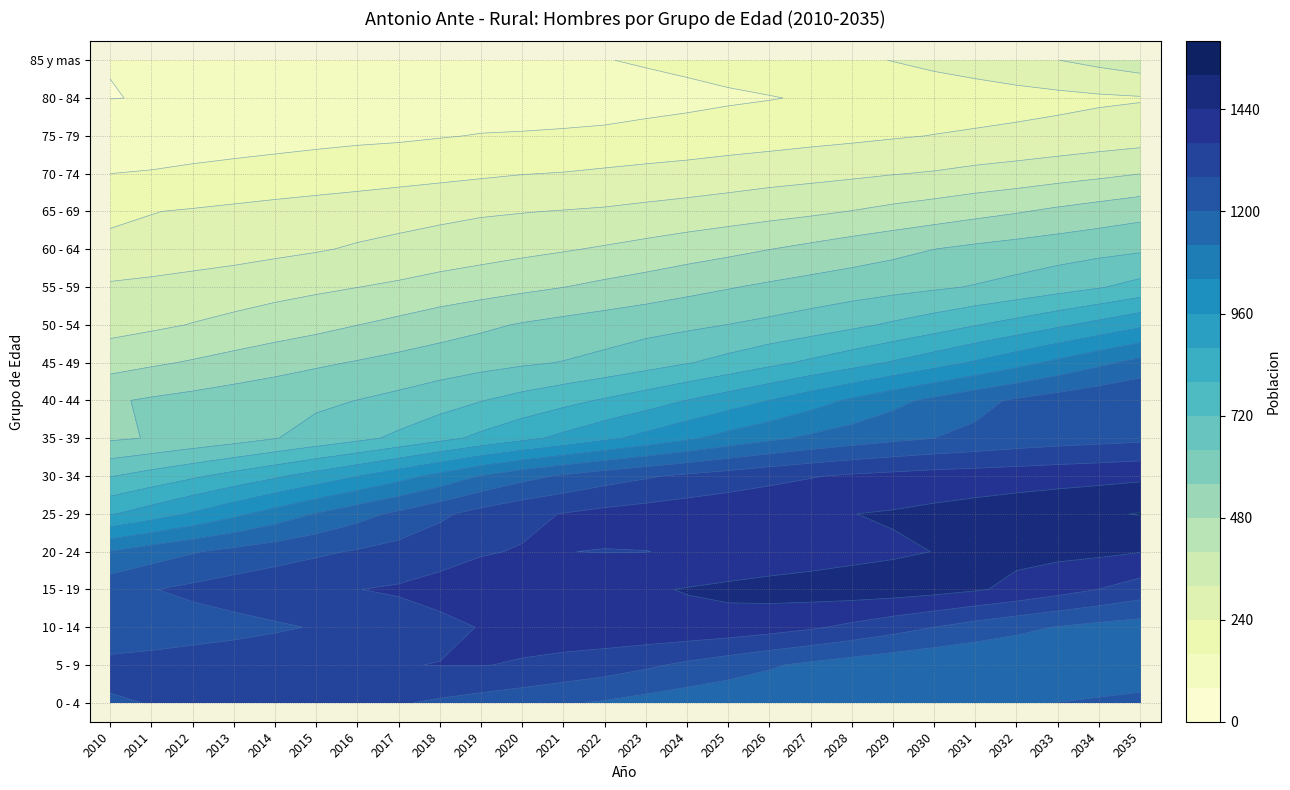

What is the minimum value shown in the chart?

79